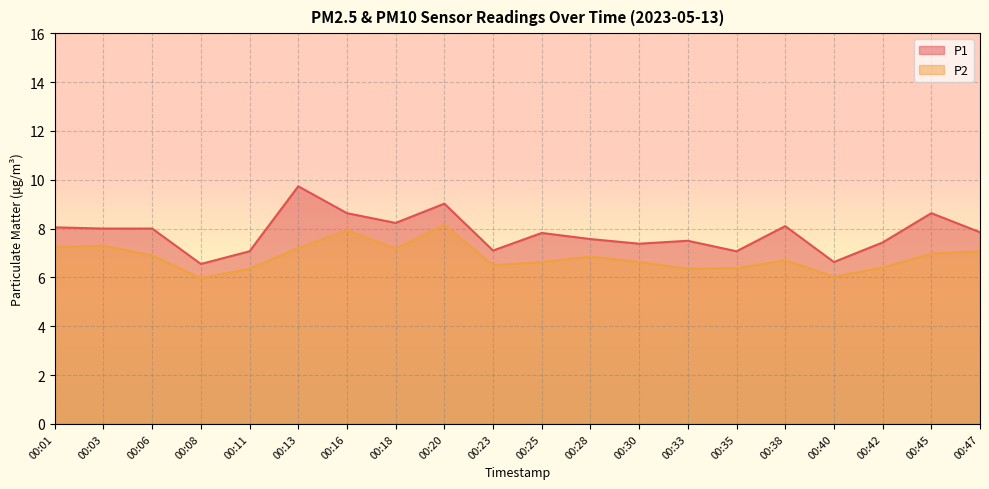

How many lines are shown in the chart?

2